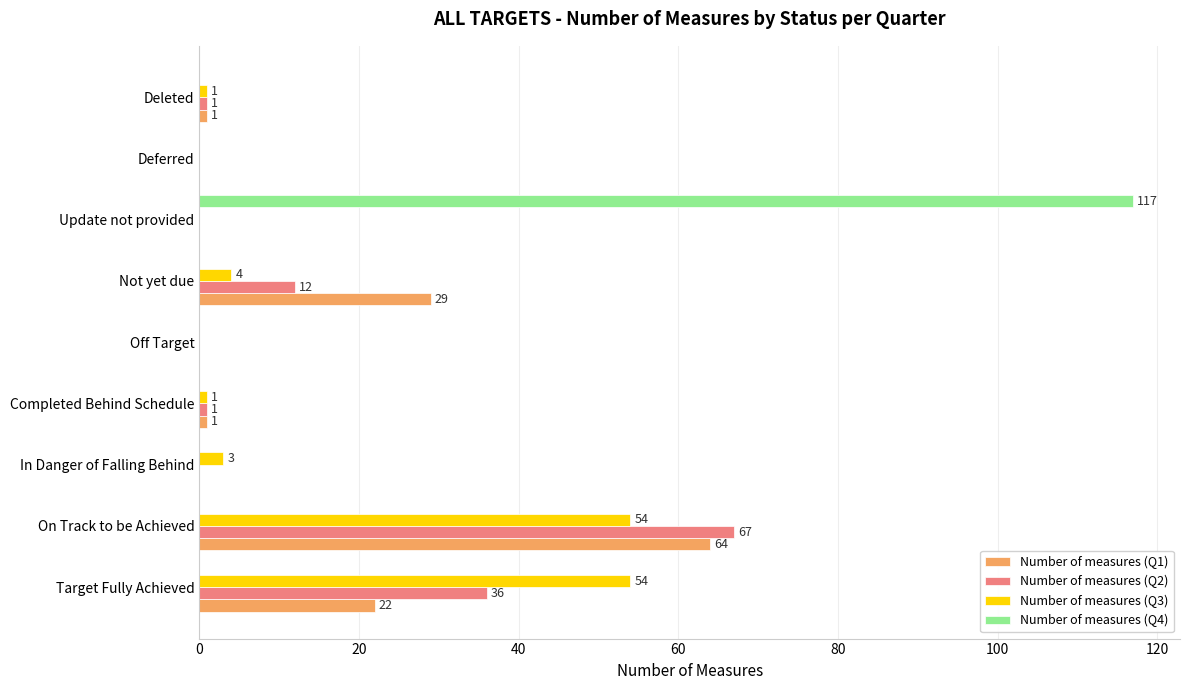

What are all the series names shown in the legend?

Number of measures (Q1), Number of measures (Q2), Number of measures (Q3), Number of measures (Q4)